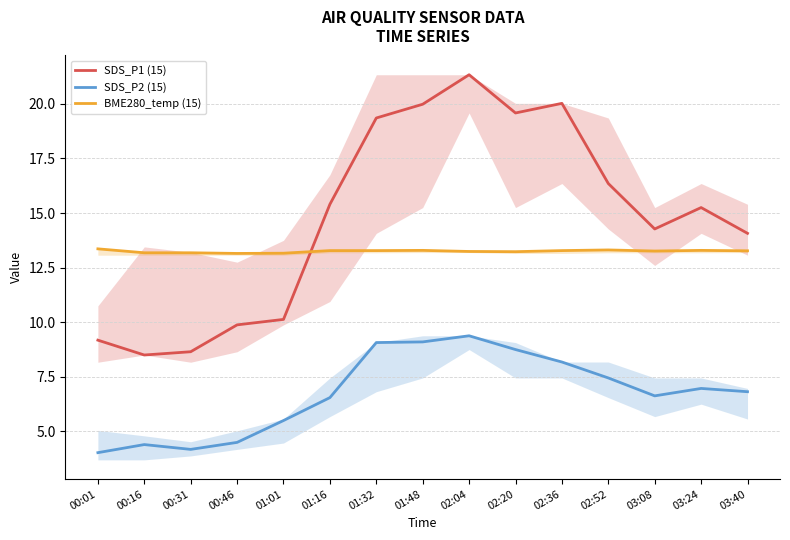

Rank the categories by SDS_P1 (15) value from highest to lowest.

02:04, 02:36, 01:48, 02:20, 01:32, 02:52, 01:16, 03:24, 03:08, 03:40, 01:01, 00:46, 00:01, 00:31, 00:16